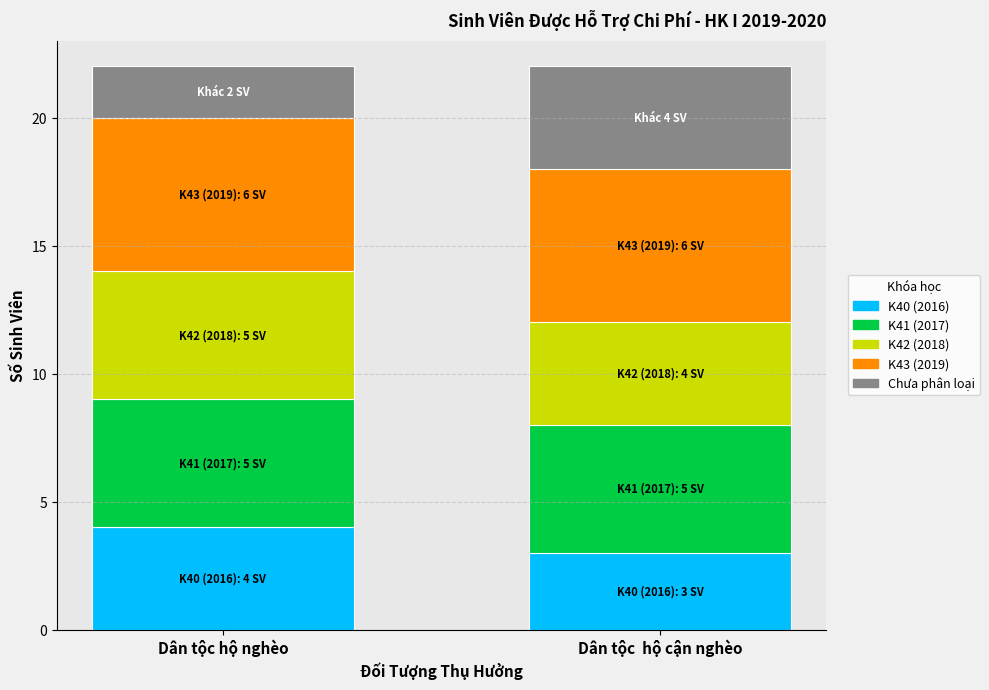

Reading right to left, list the values for the K40 (2016) series.

Dân tộc  hộ cận nghèo=3	Dân tộc hộ nghèo=4